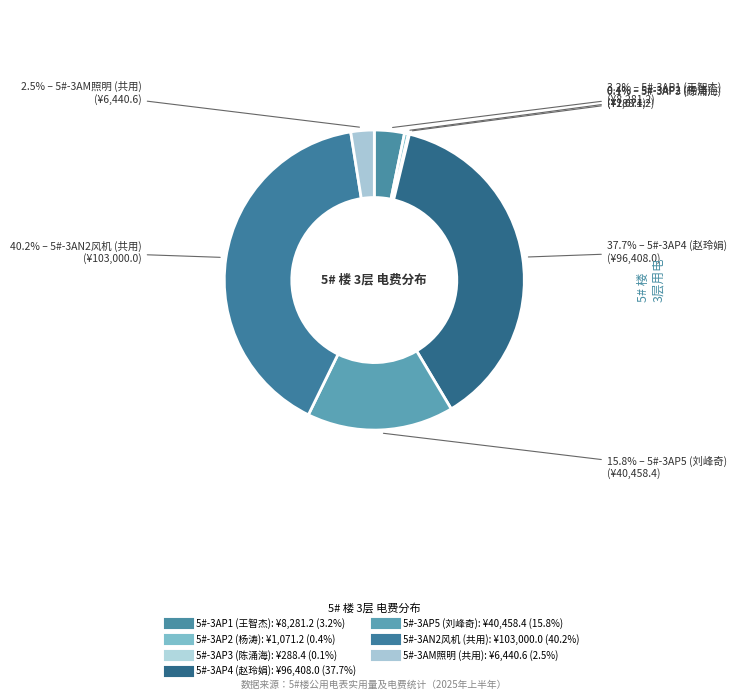

Does 5#-3AP2 (杨涛) account for over 50% of the chart?

No